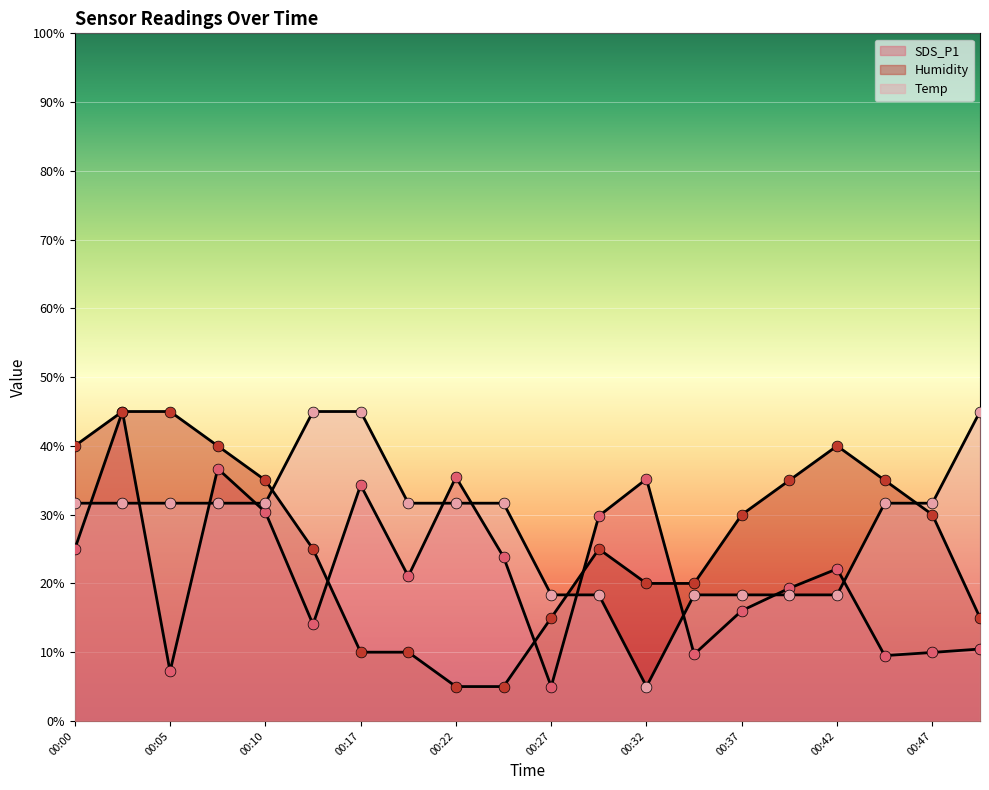

At which category is the sum across all series the highest?

00:02